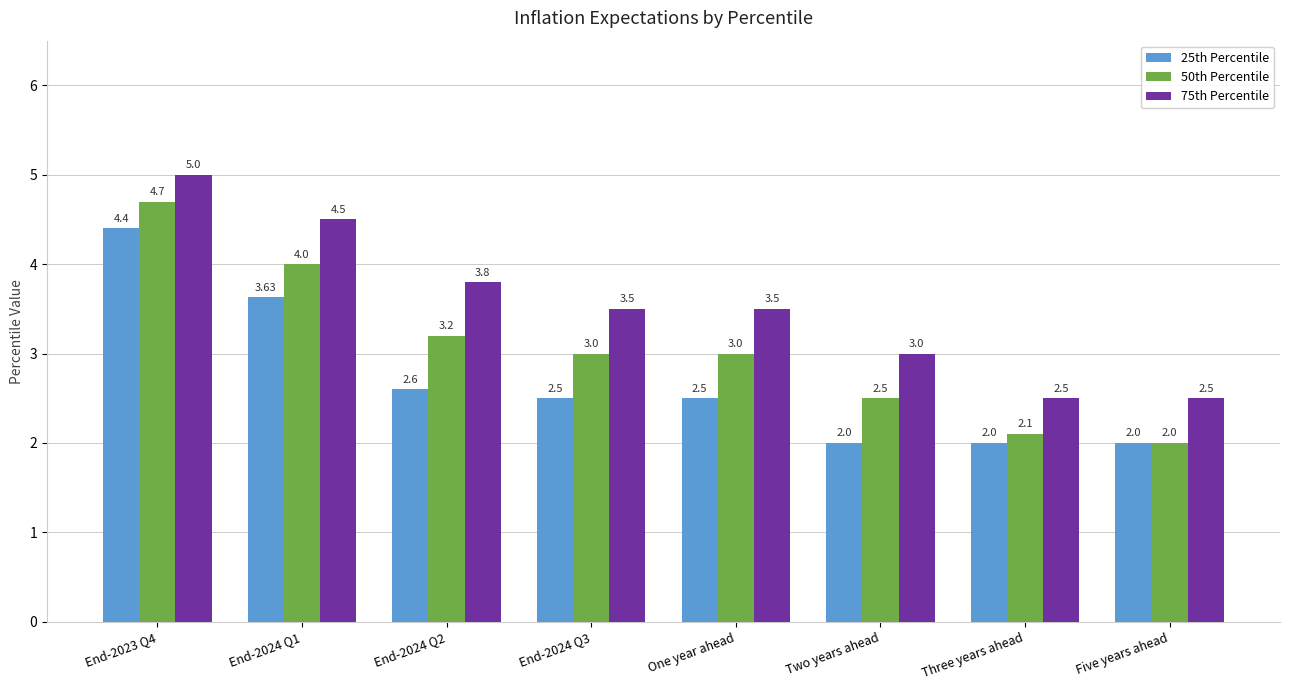

Where is 75th Percentile nearest to the value 3?

Two years ahead